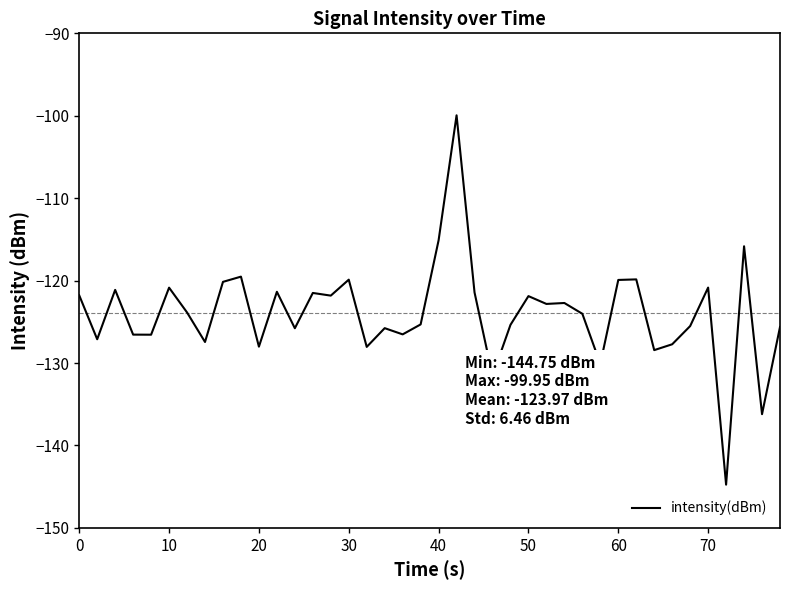

What is the smallest value displayed?

-144.8